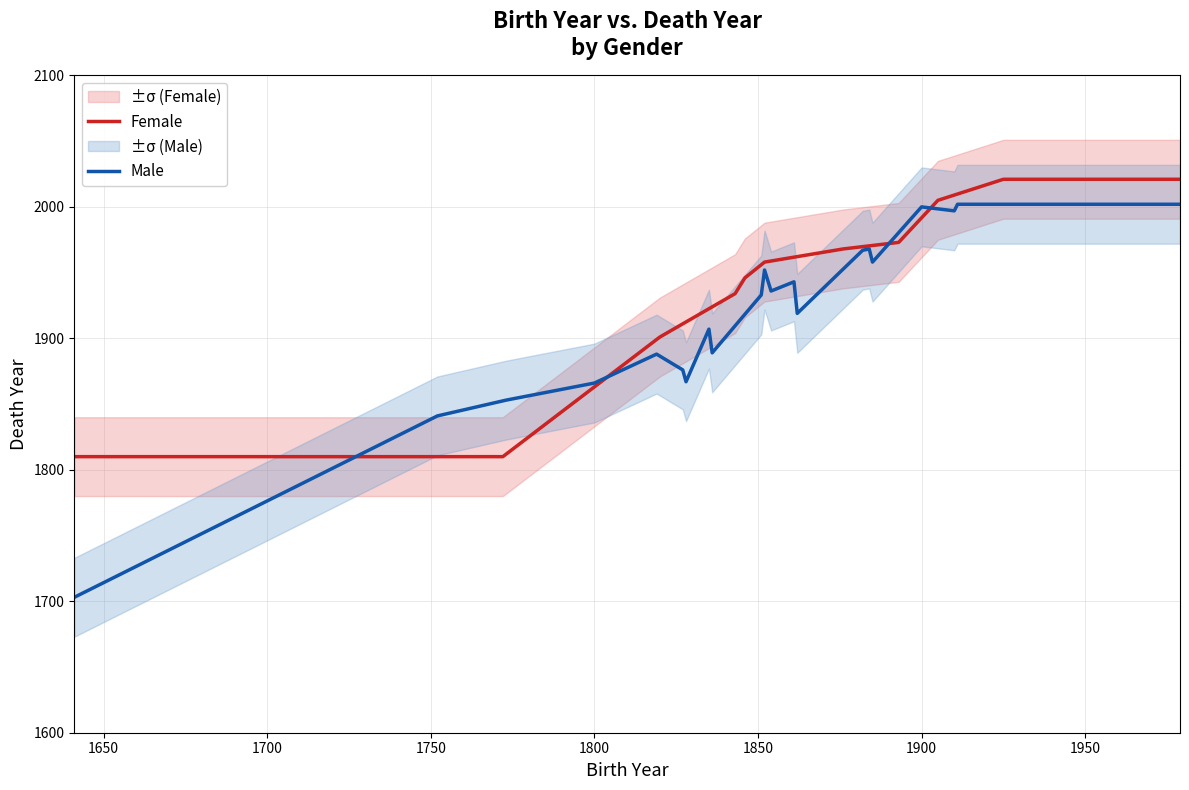

Which series has the largest range (max minus min)?

Male